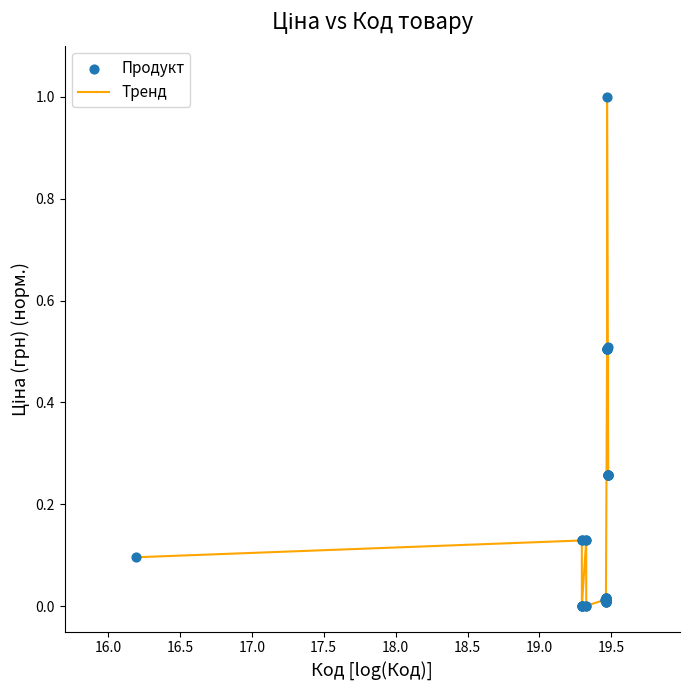

What is the greatest value displayed?

1.0